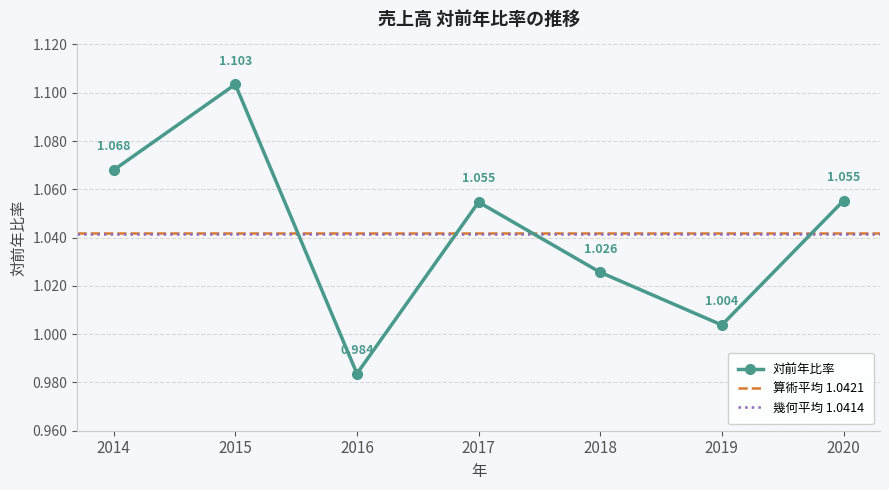

List the labels in order of value, largest first.

2015, 2014, 2020, 2017, 2018, 2019, 2016